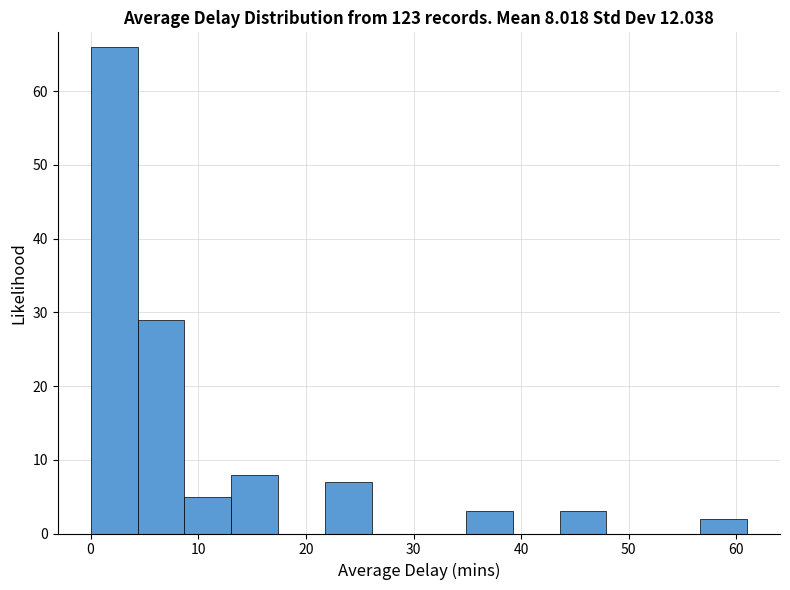

Over which range of the x-axis is the bar tallest?

0 to 4